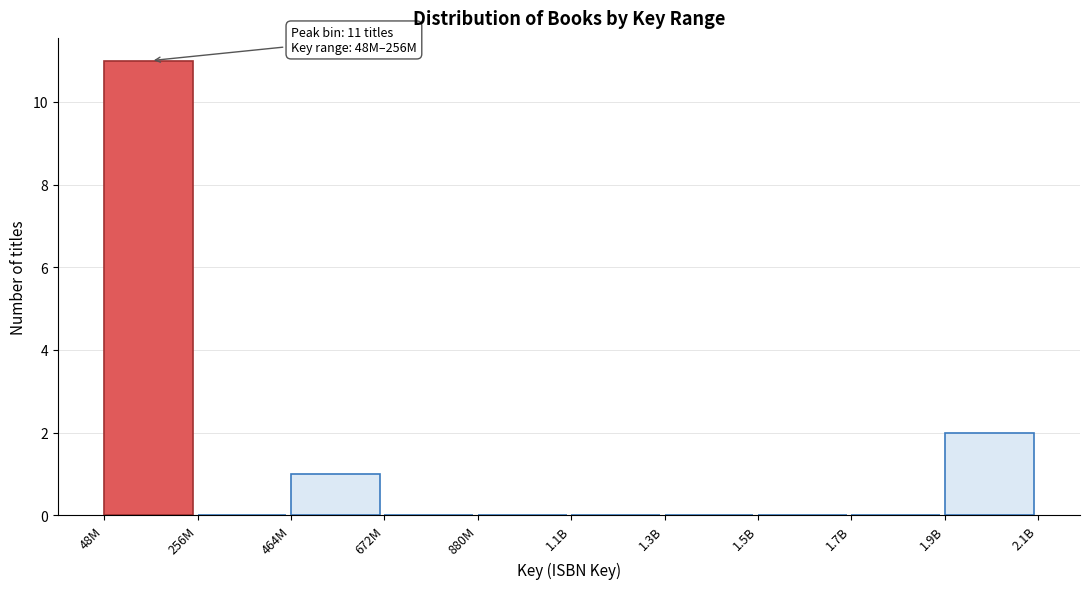

Reading right to left, list all the values displayed in this chart.

1.9B=2	1.7B=0	1.5B=0	1.3B=0	1.1B=0	880M=0	672M=0	464M=1	256M=0	48M=11